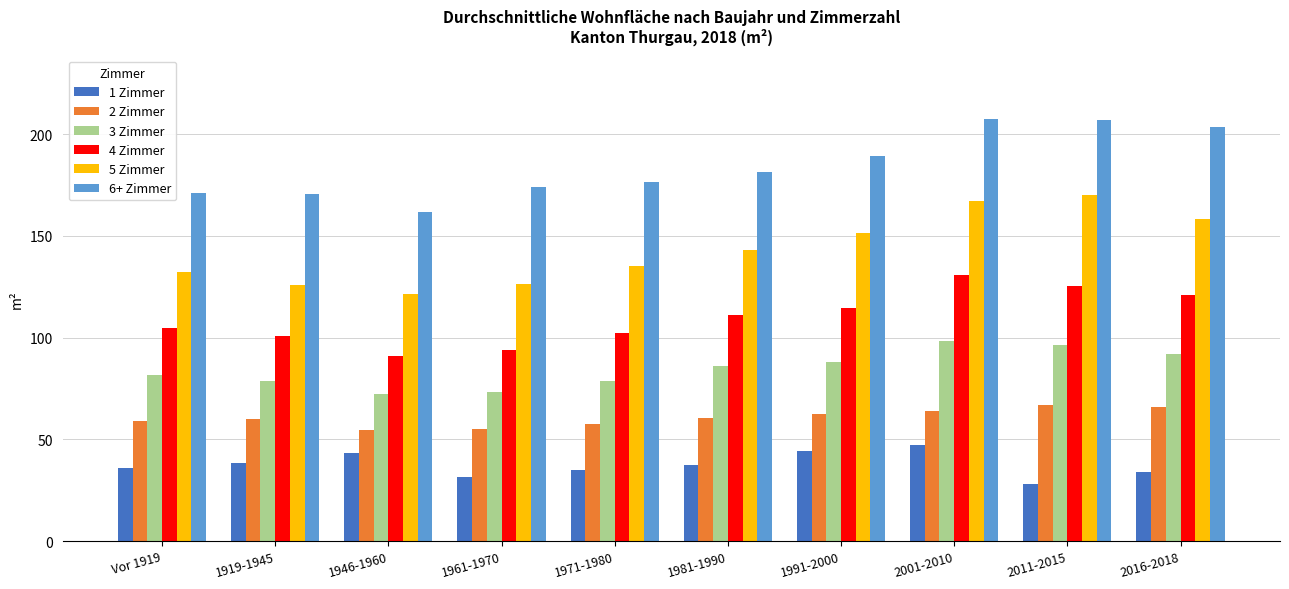

What is the value of the 6+ Zimmer bar at the 2nd from the left?

170.5